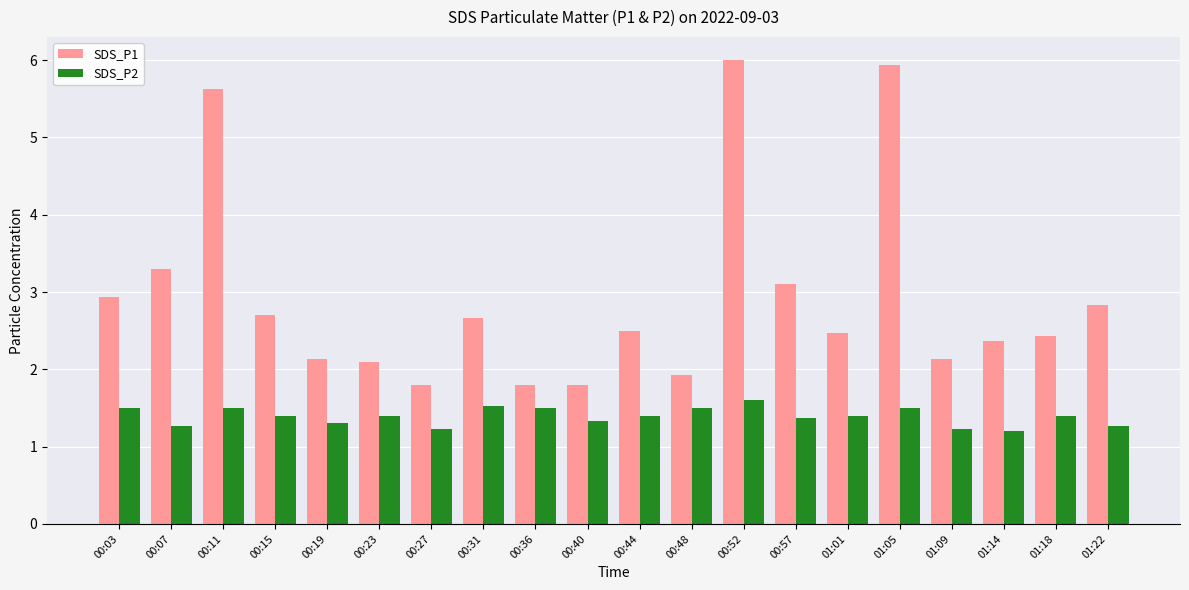

How many bars are there in each group?

2